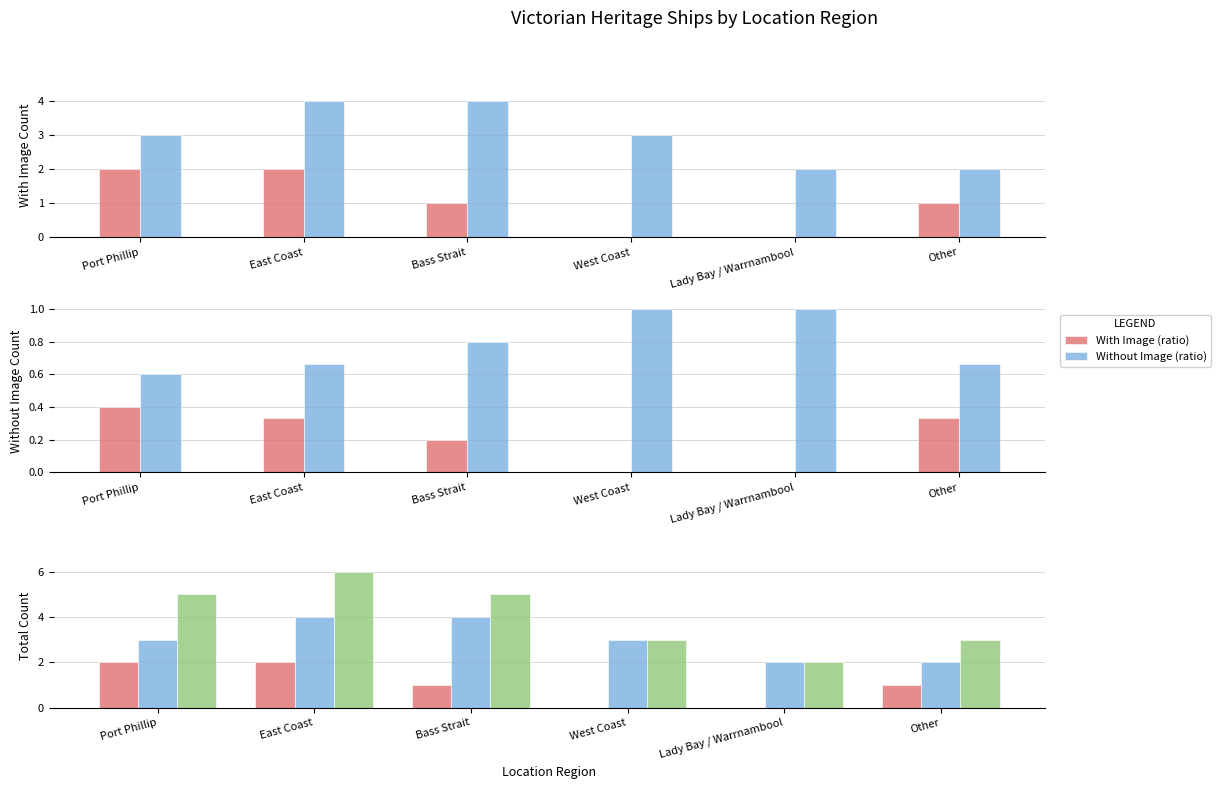

Which series has the largest range (max minus min)?

Total